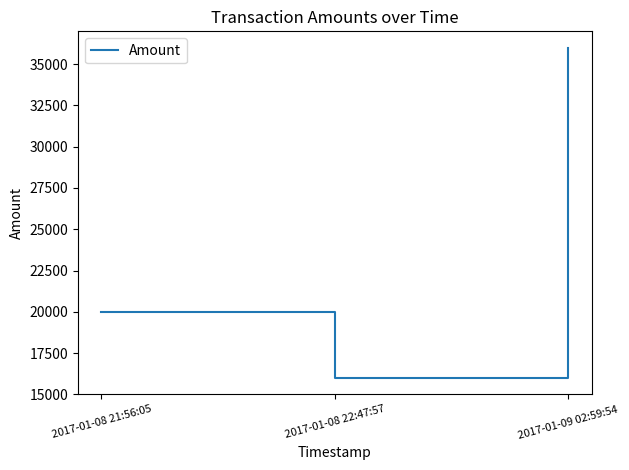

Between 2017-01-09 02:59:54 and 2017-01-08 21:56:05, which is larger?

2017-01-09 02:59:54